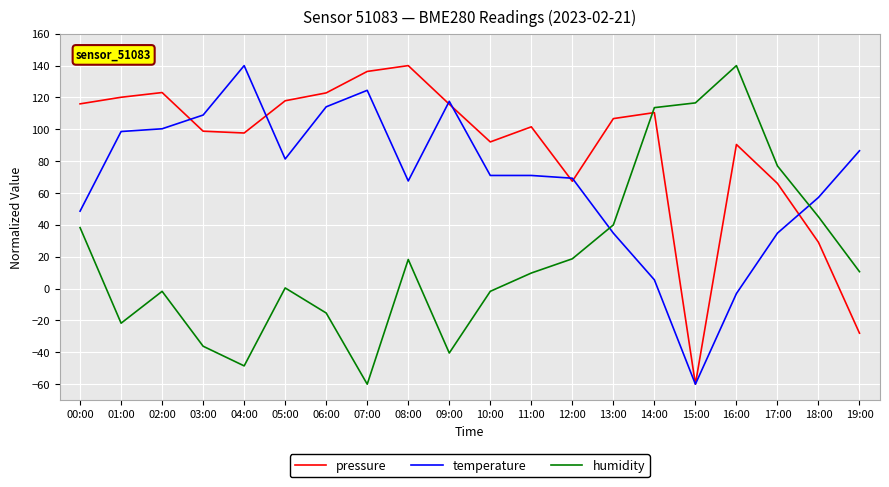

At 03:00, list the series in order from largest to smallest.

temperature, pressure, humidity